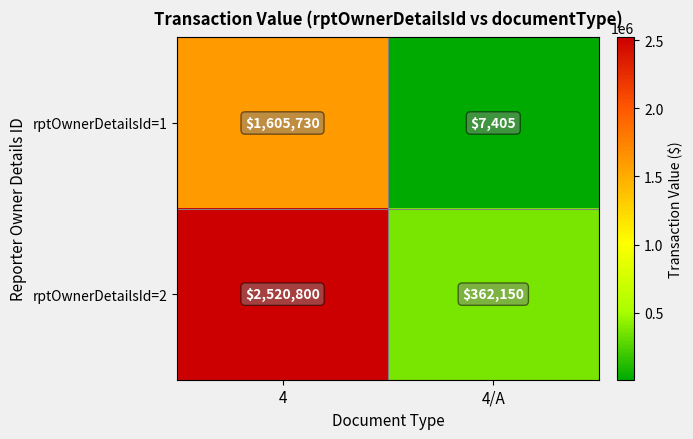

What is the sum of the rptOwnerDetailsId=2 values at 4/A and 4?

2882950